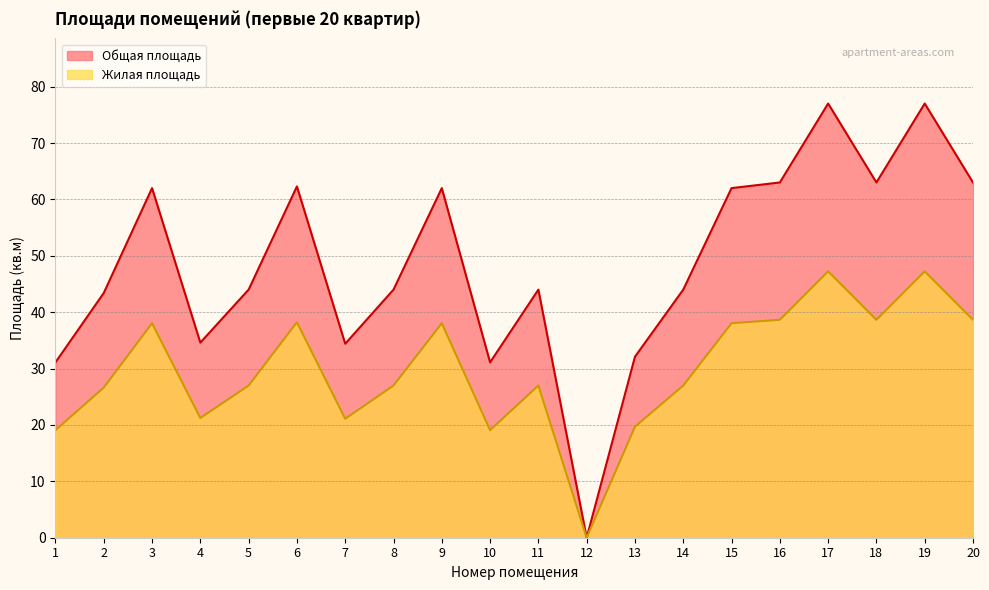

What is the total value across all series at 16?

101.7